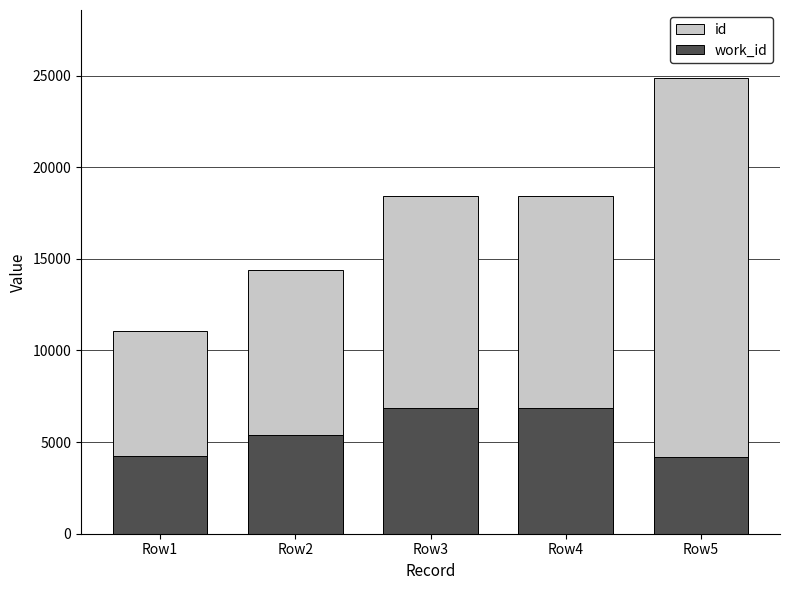

Rank the series at Row3 from highest to lowest value.

id, work_id